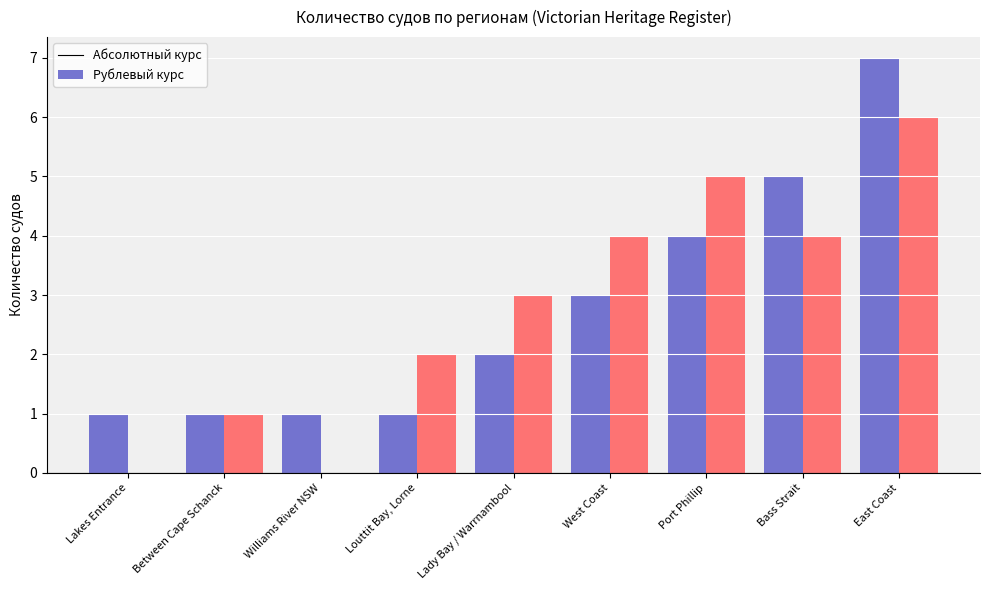

How many bars are there in total?

18